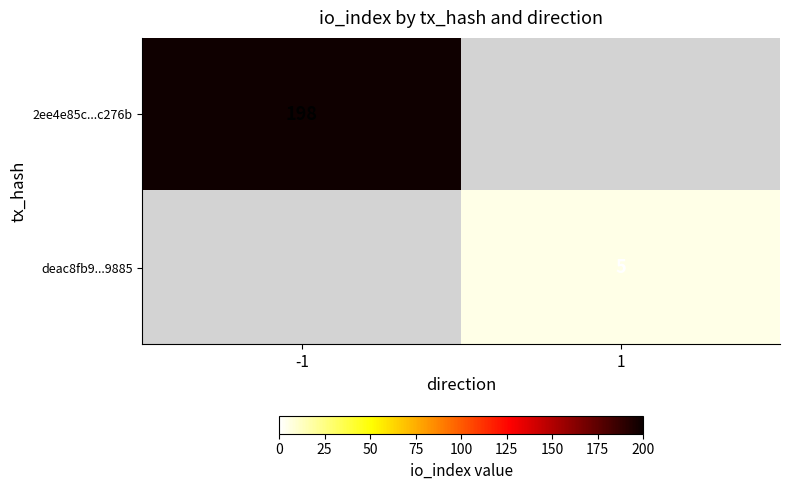

The value of 2ee4e85c...c276b at -1 is 198. True or false?

True